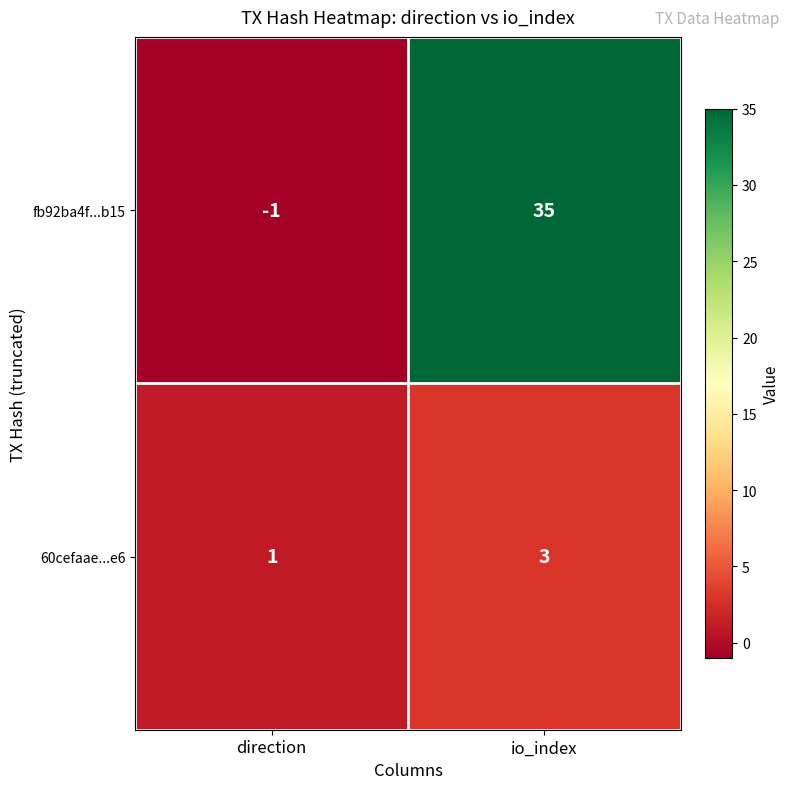

What is the sum of the 60cefaae...e6 values at io_index and direction?

4